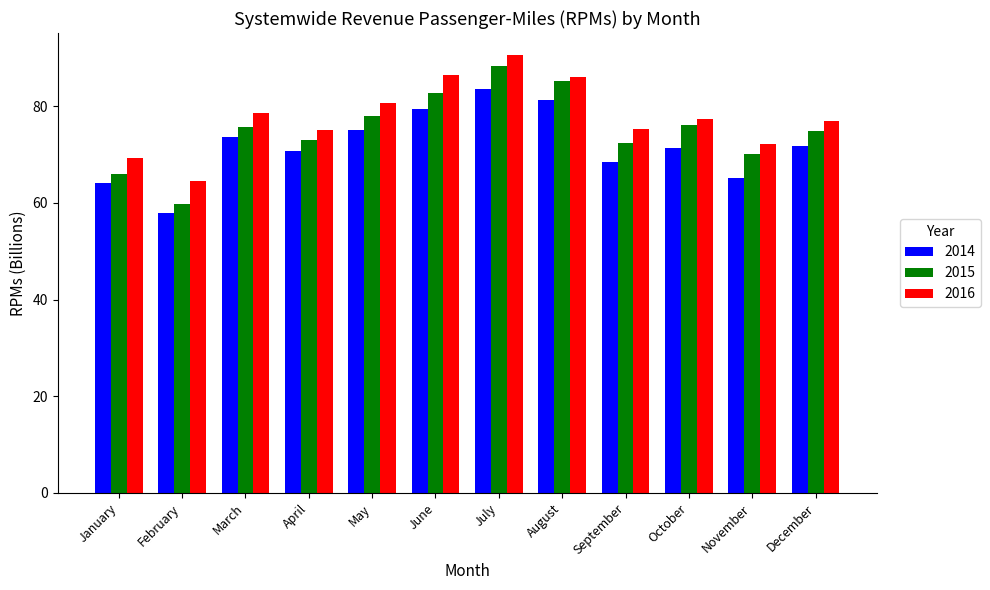

At which category does the chart reach its minimum across all series?

February